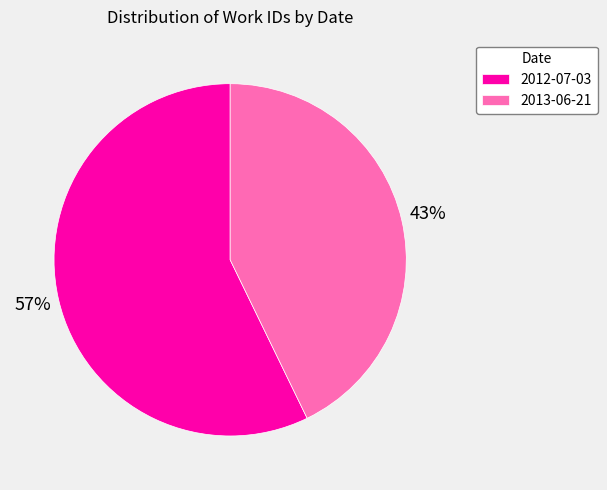

What is the smallest slice in the pie chart?

2013-06-21